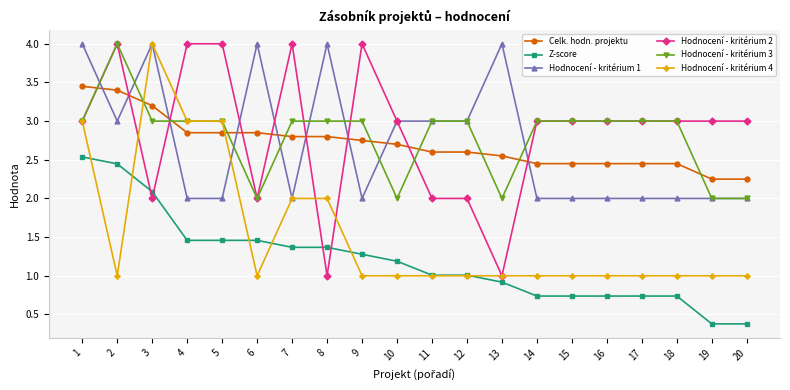

Is the value of Hodnocení - kritérium 3 at 17 greater than the value of Hodnocení - kritérium 2 at 7?

No